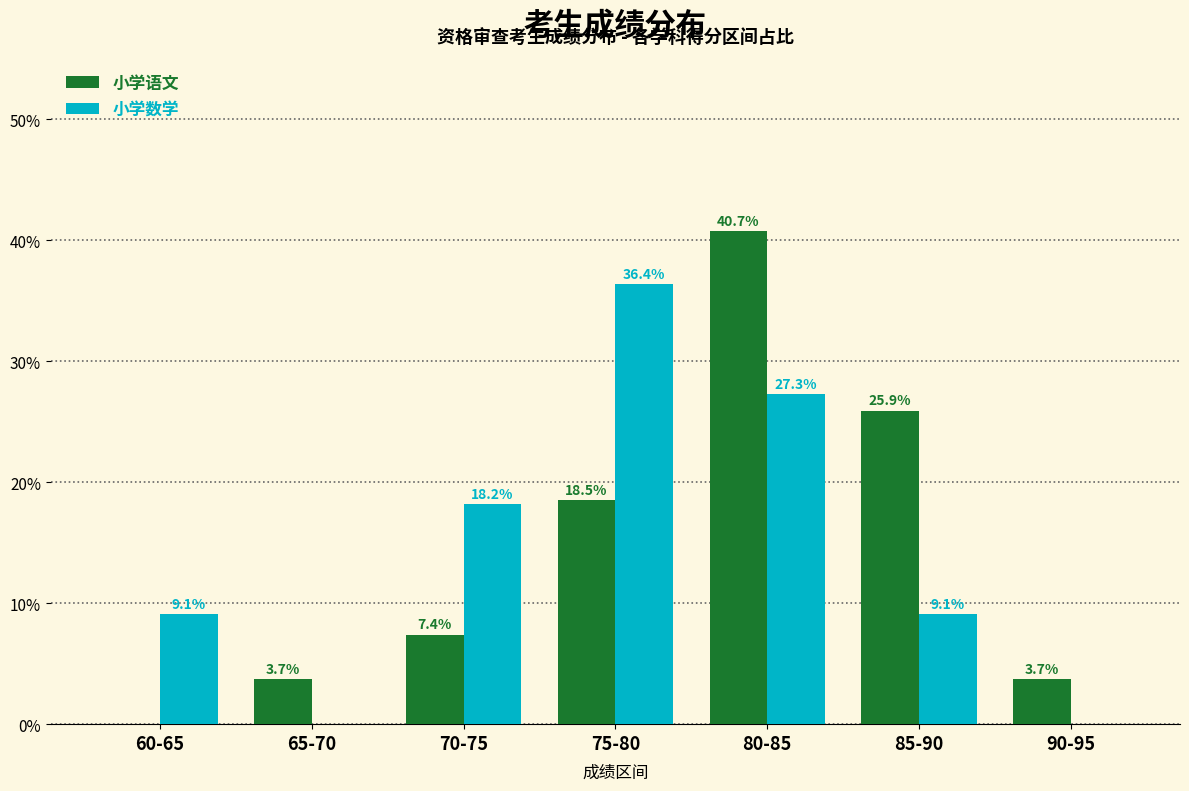

At which label does 小学语文 reach its peak?

80-85